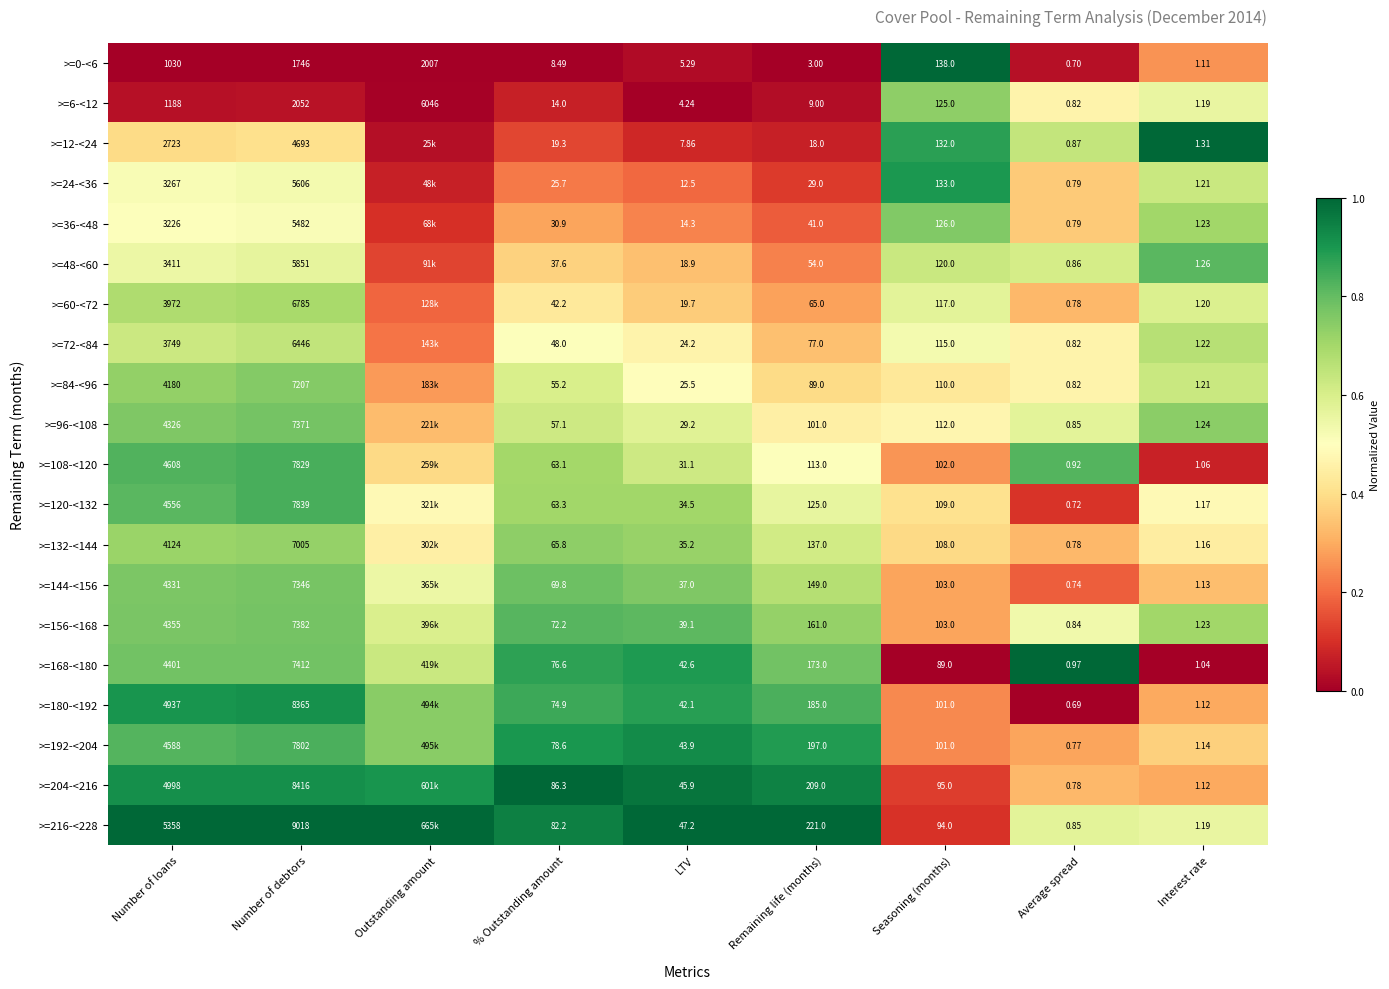

What is the total value across all series at LTV?

560.3